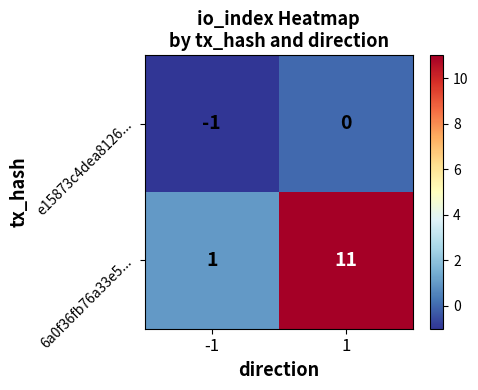

What is the greatest value displayed?

11